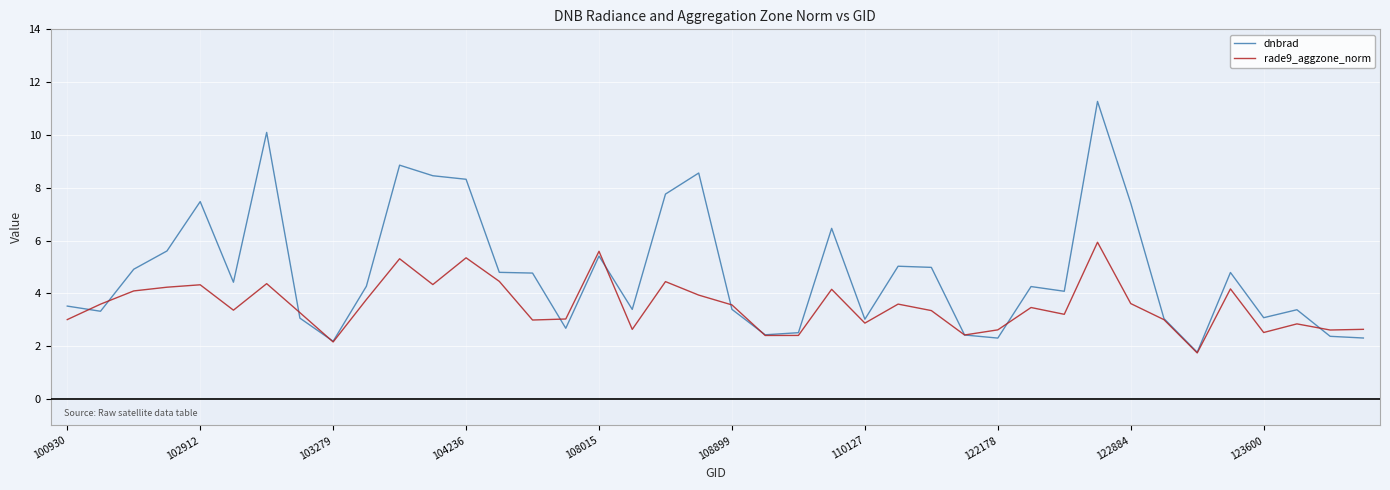

What is the minimum value shown in the chart?

1.7